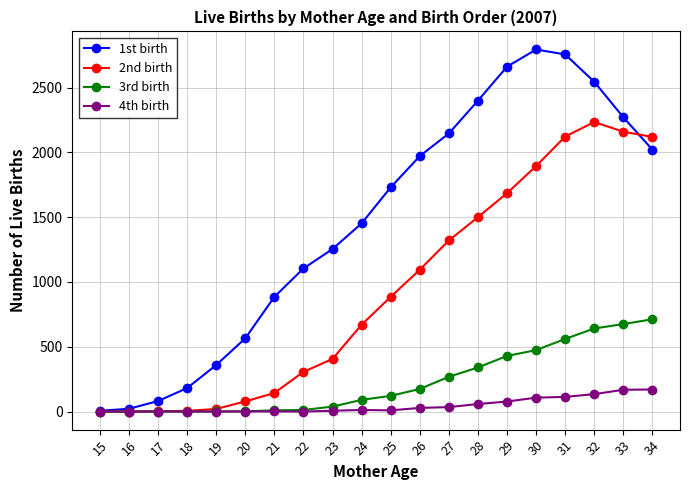

Which series has the largest range (max minus min)?

1st birth